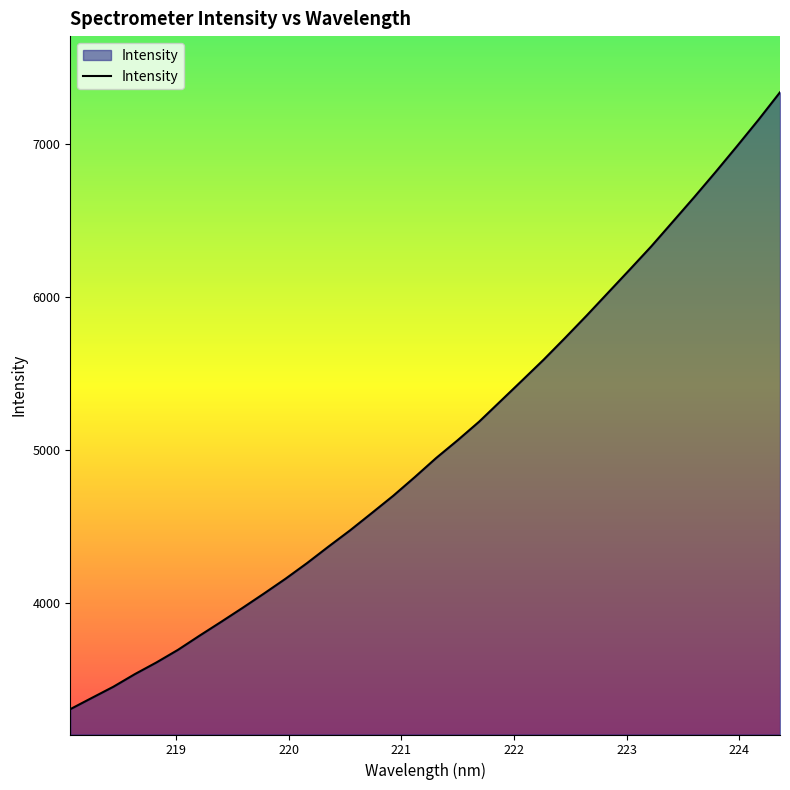

True or false: there are more than 2 points higher than both neighbors.

False